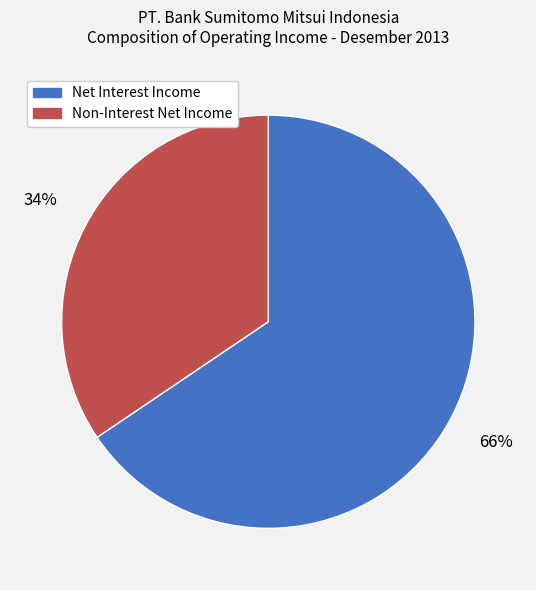

Is it true that Net Interest Income is 66% of the pie?

True